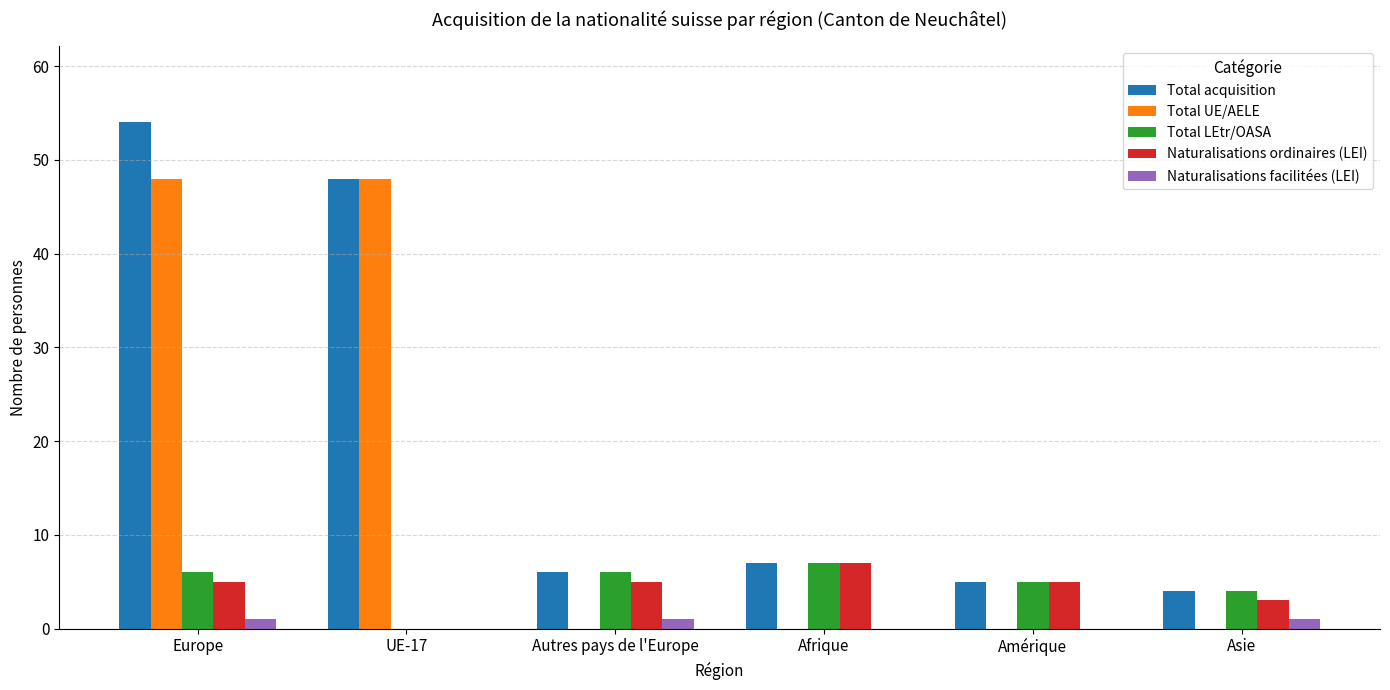

Is the value of Total LEtr/OASA at UE-17 greater than the value of Naturalisations facilitées (LEI) at Europe?

No